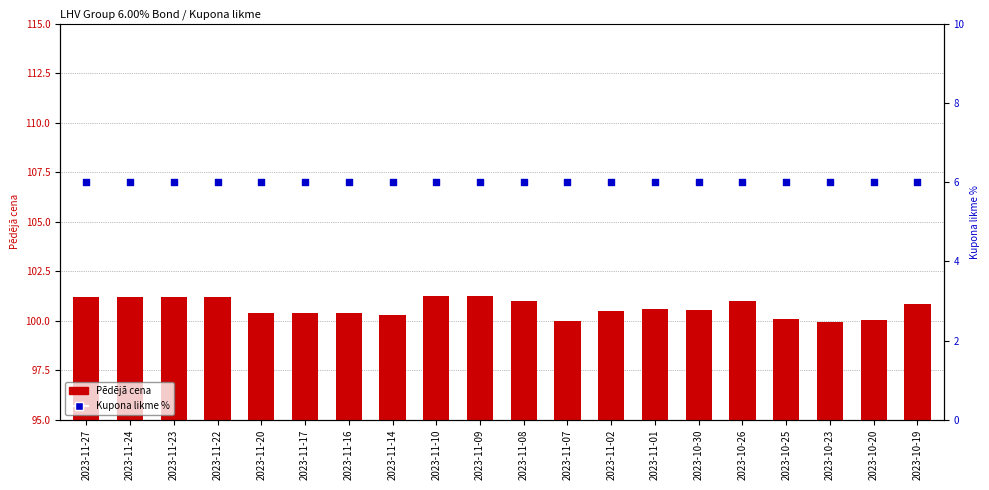

What are all the series names shown in the legend?

Pēdējā cena, Kupona likme %